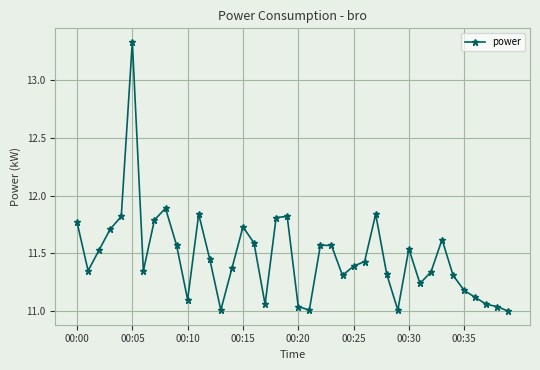

What is the sum of all values?

458.8